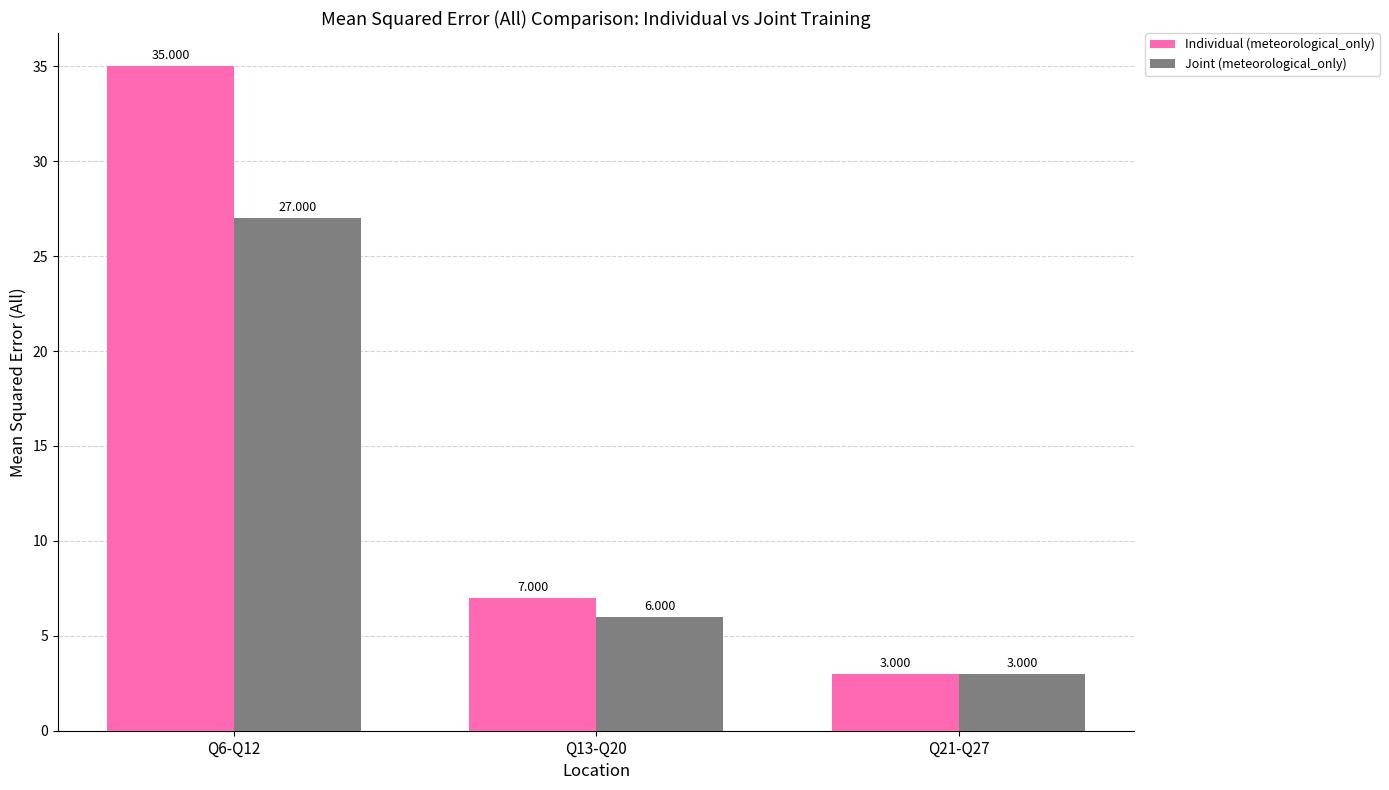

What is the label of the 1st bar from the left?

Q6-Q12